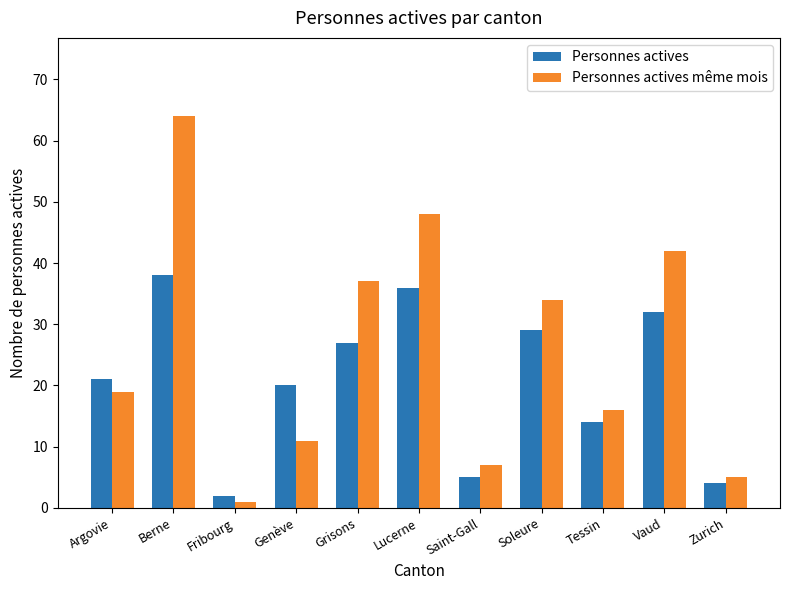

What is the greatest value displayed?

64